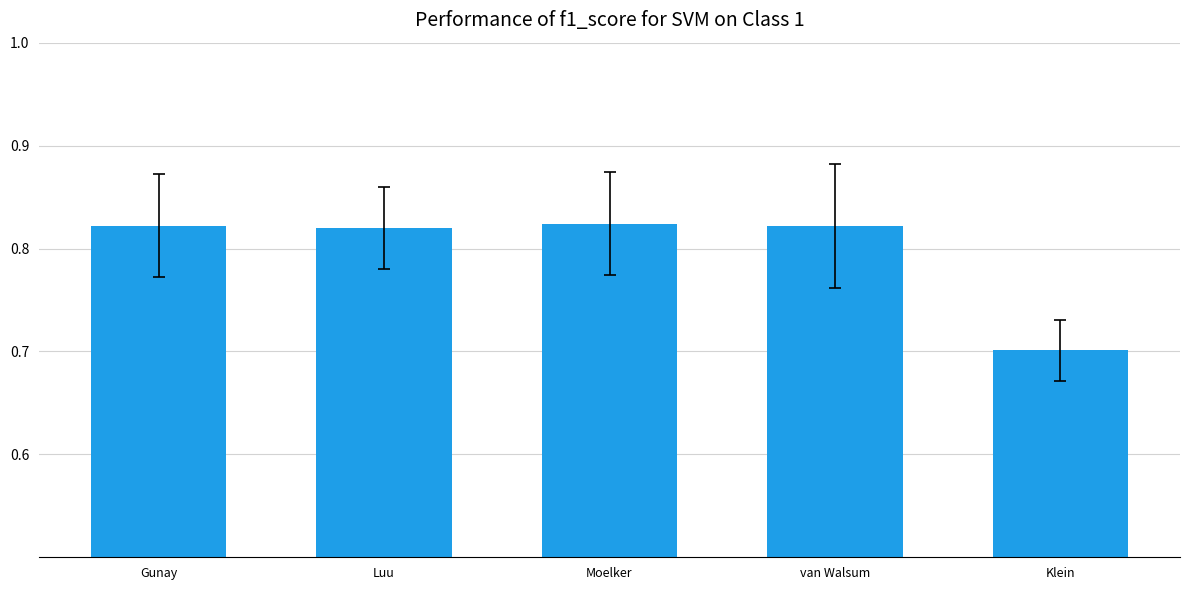

How many values are between 0 and 1?

5